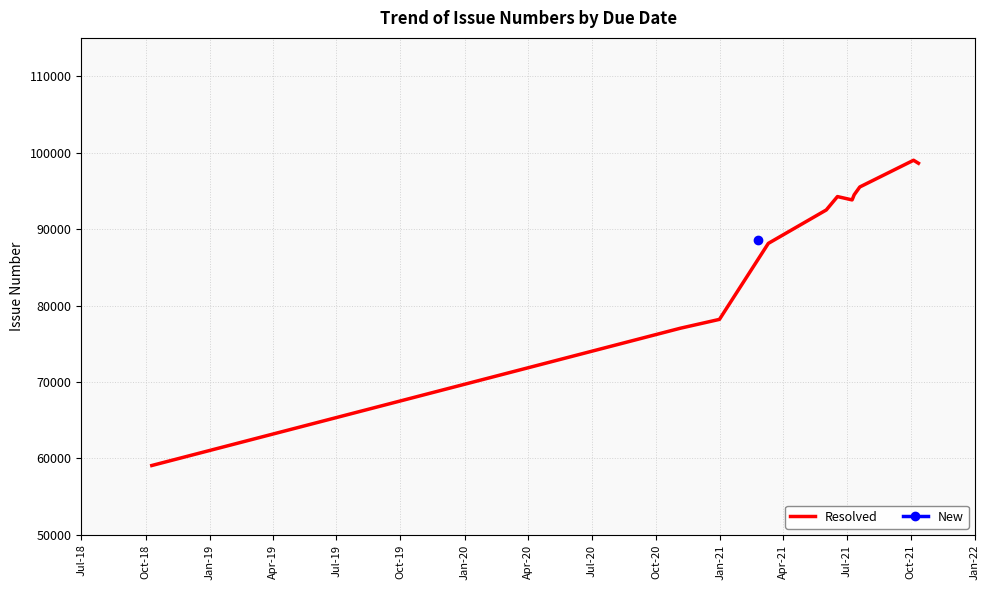

What is the highest value of the Resolved series?

98997